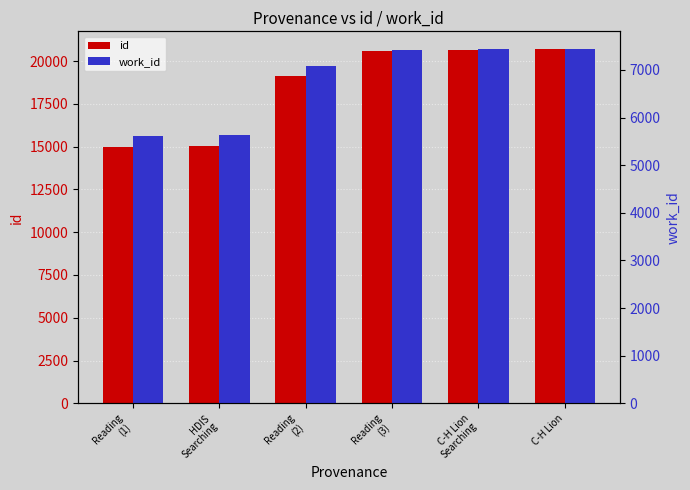

What is the label of the 1st bar from the right?

C-H Lion